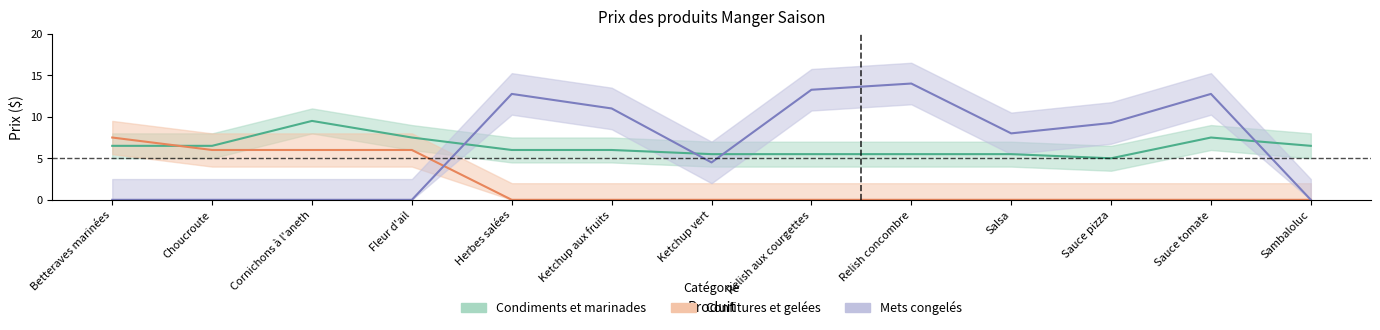

What is the spread (max minus min) of values at Cornichons à l'aneth?

9.5